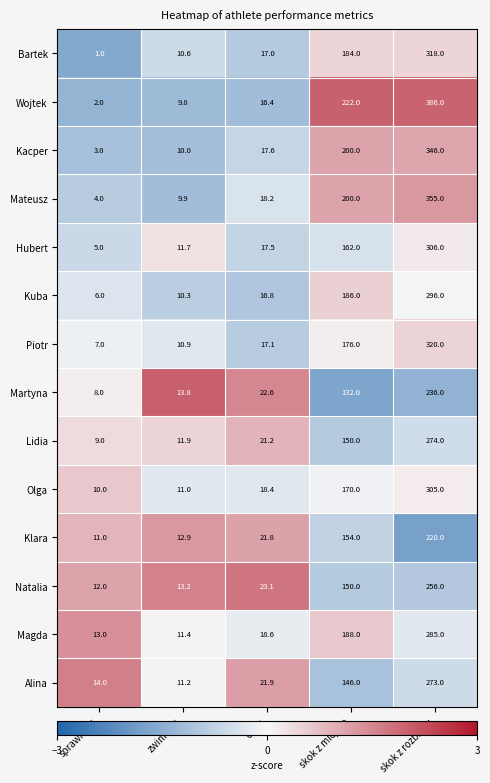

What is the greatest value displayed?

386.0